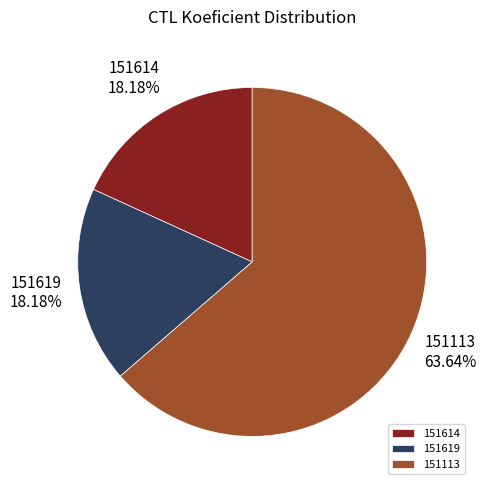

Approximately how many times larger is the value at 151113 compared to 151619?

3.5